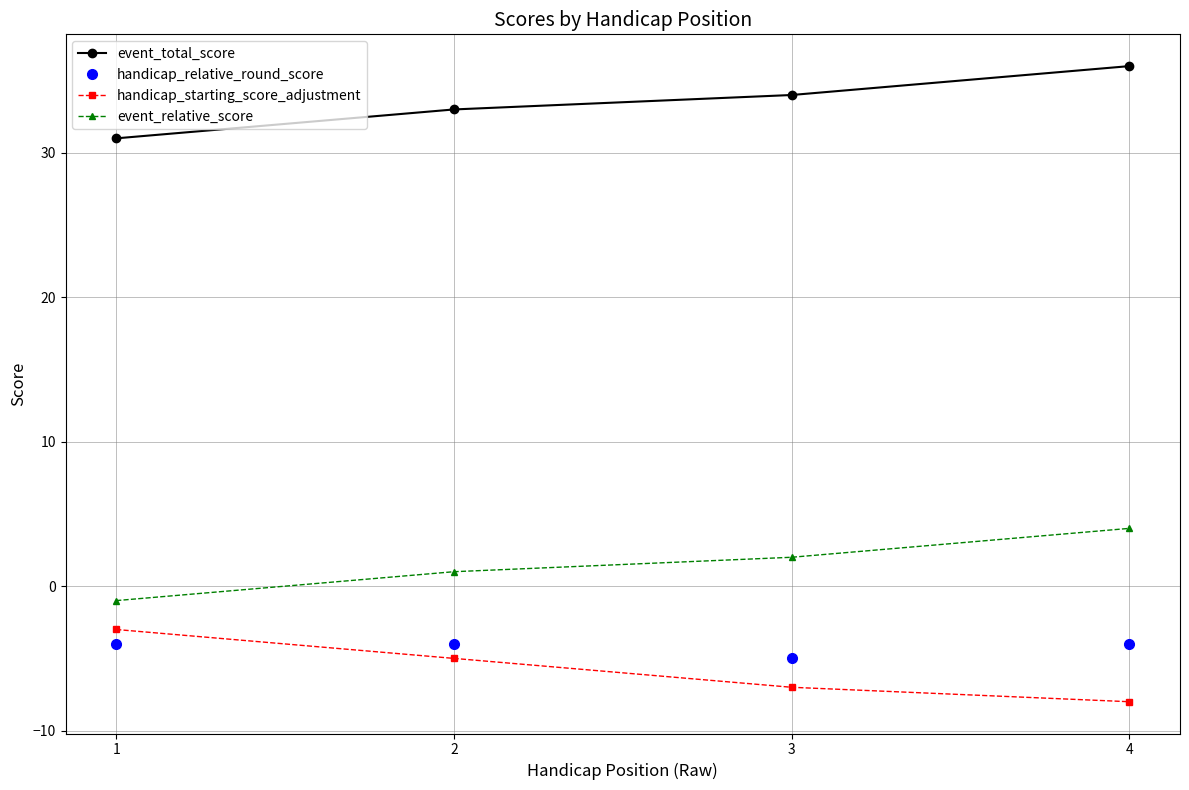

Reading left to right, list all the values displayed in this chart.

event_total_score: 1=31	2=33	3=34	4=36
handicap_relative_round_score: 1=-4	2=-4	3=-5	4=-4
handicap_starting_score_adjustment: 1=-3	2=-5	3=-7	4=-8
event_relative_score: 1=-1	2=1	3=2	4=4